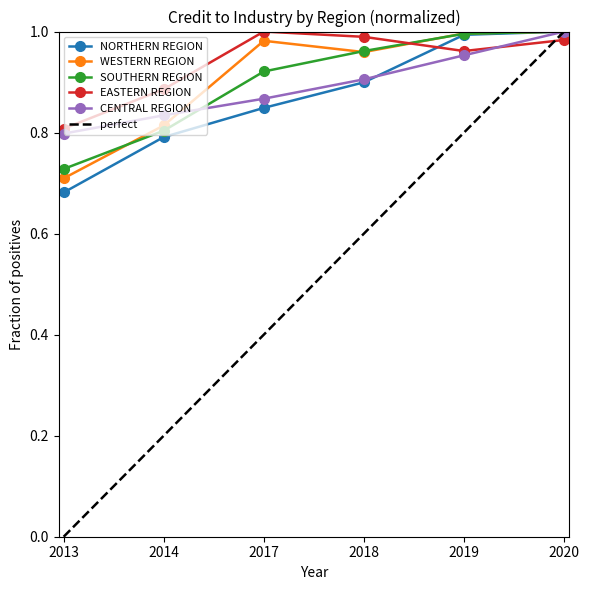

Where do NORTHERN REGION and CENTRAL REGION first cross each other?

2018 and 2019